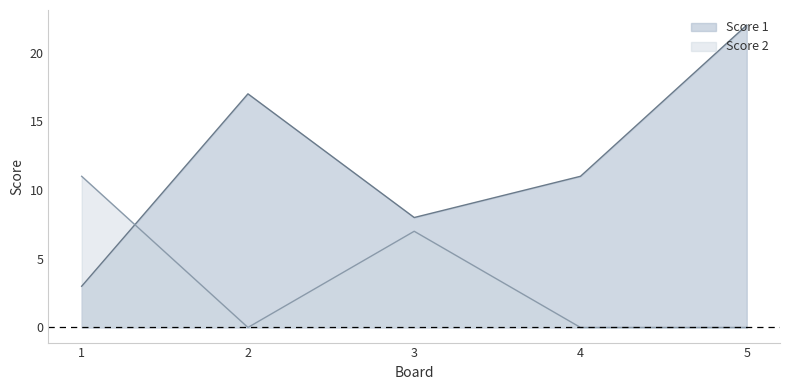

How many values in the Score 1 series are below 11?

2